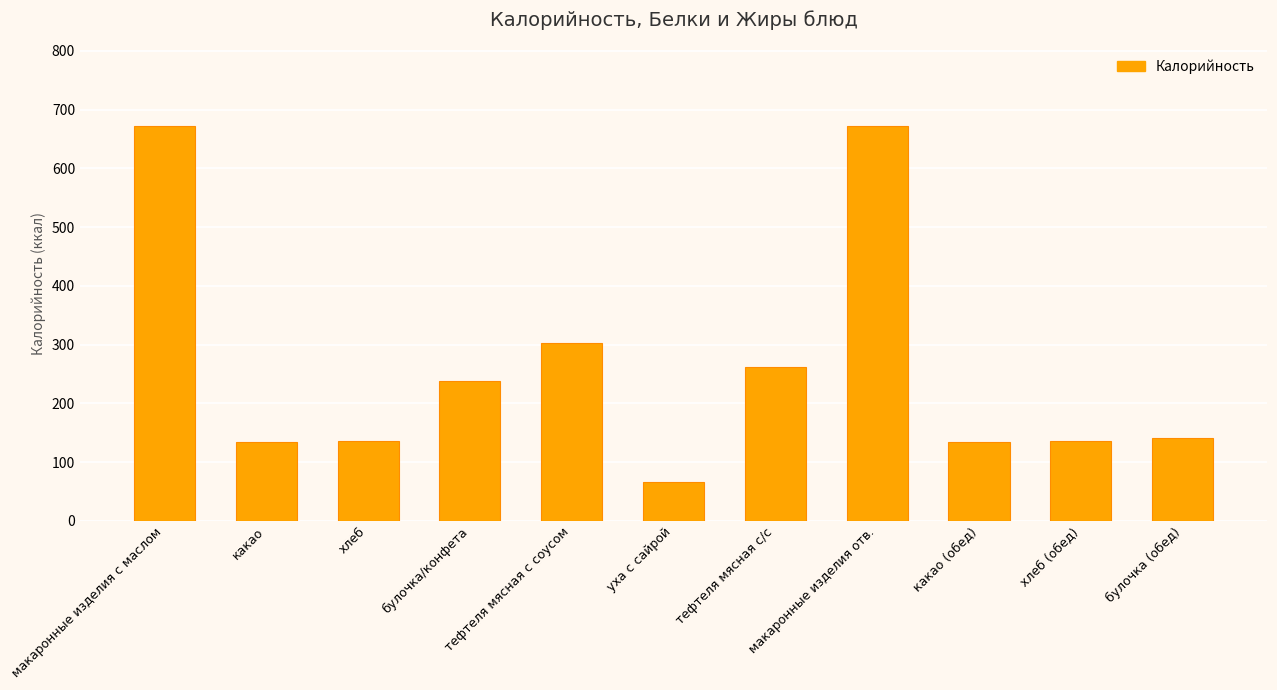

Which has a higher value, макаронные изделия с маслом or хлеб?

макаронные изделия с маслом